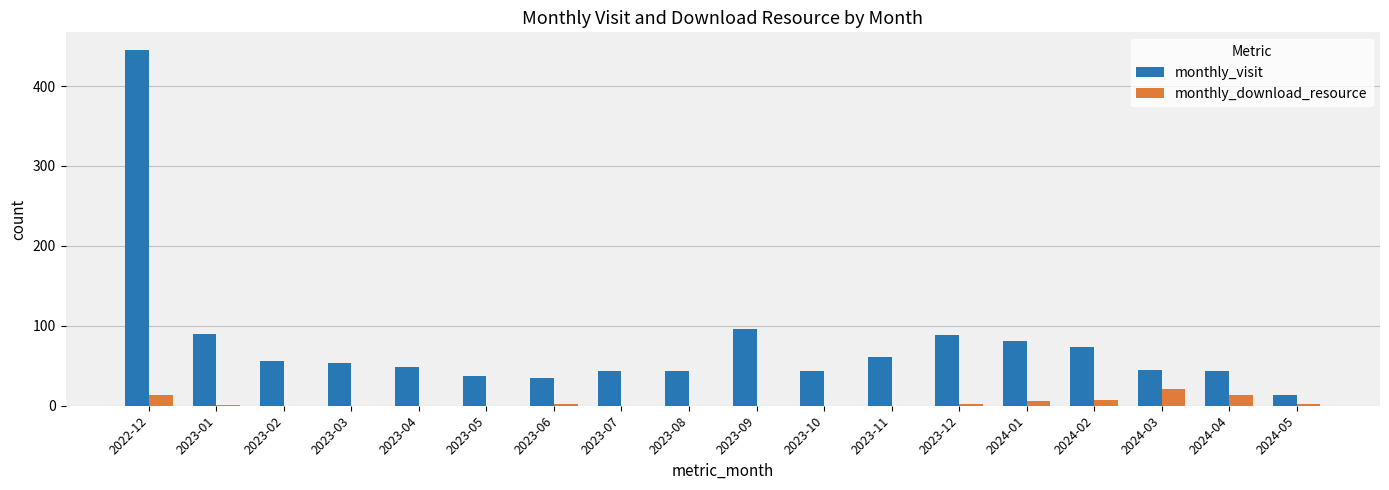

Where is monthly_visit nearest to the value 229?

2023-09